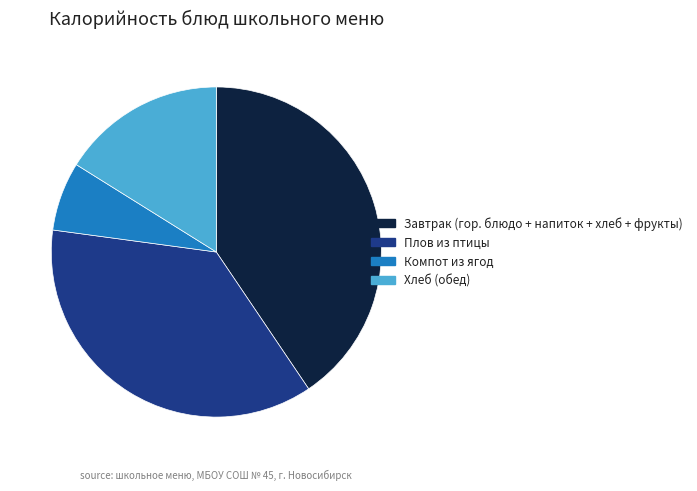

Combined, do Плов из птицы and Компот из ягод account for over 50%?

No